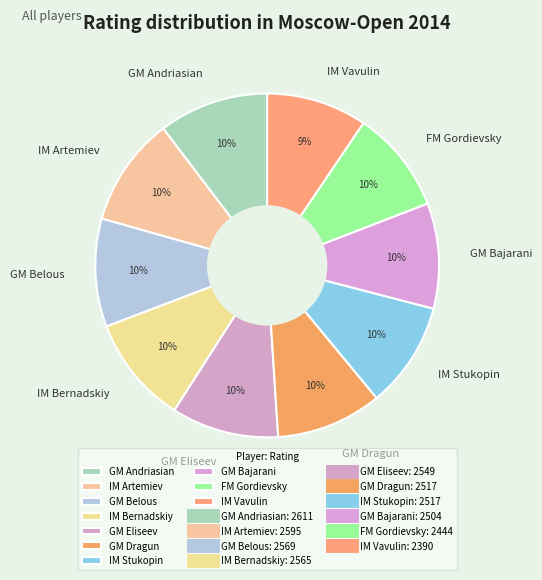

To the nearest percent, what is the average slice percentage?

10%